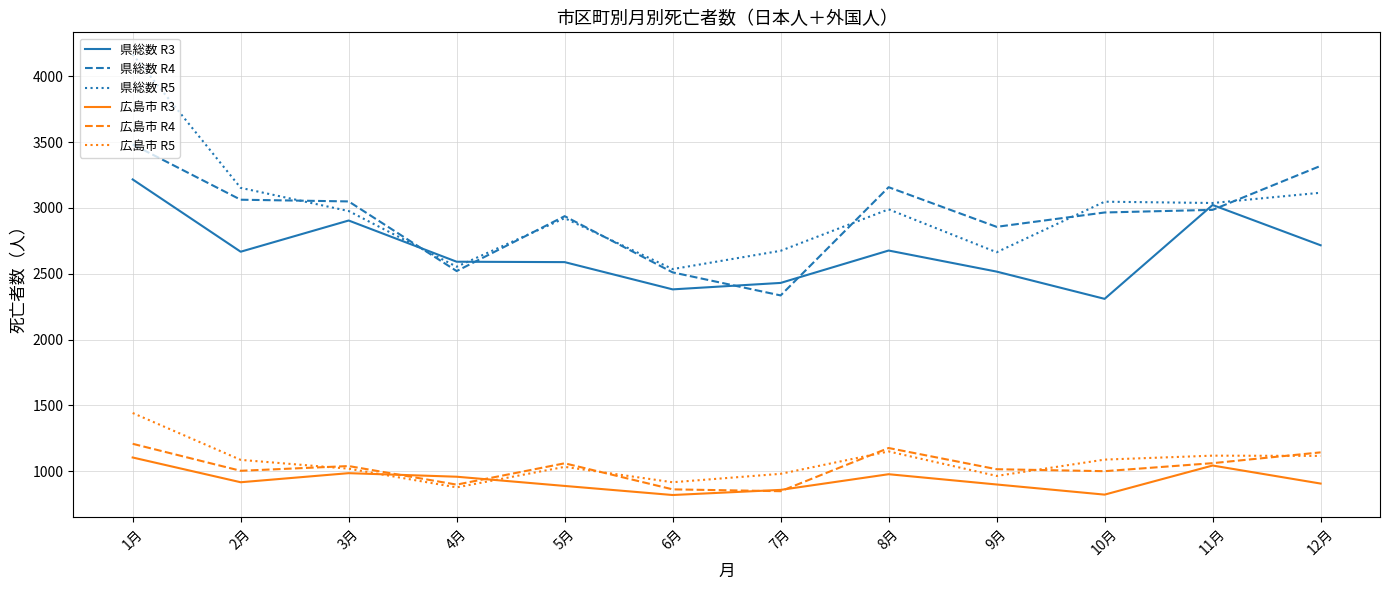

At which category is the sum across all series the highest?

1月